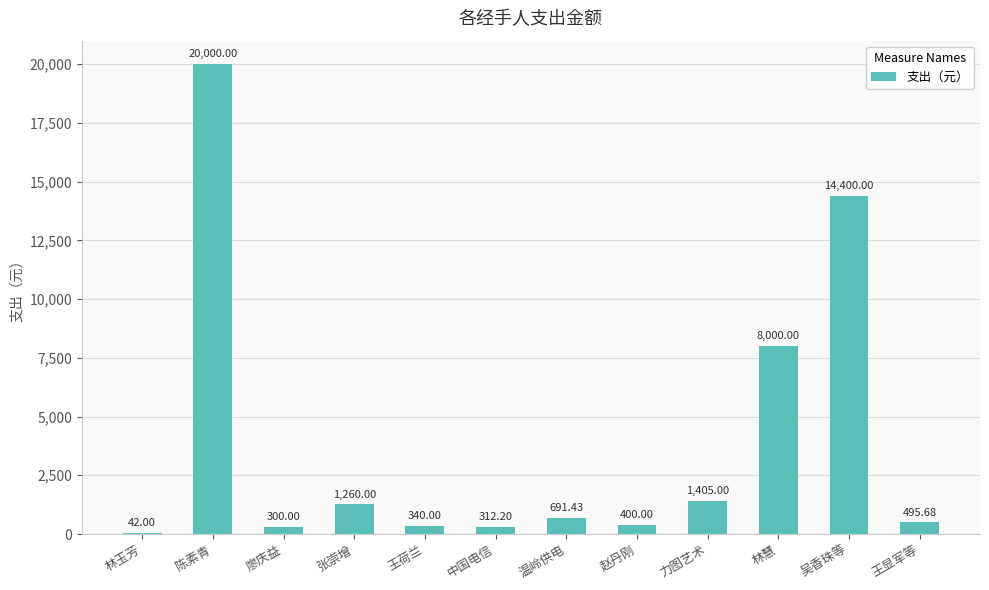

Approximately how many times larger is the value at 陈素青 compared to 张崇增?

15.9